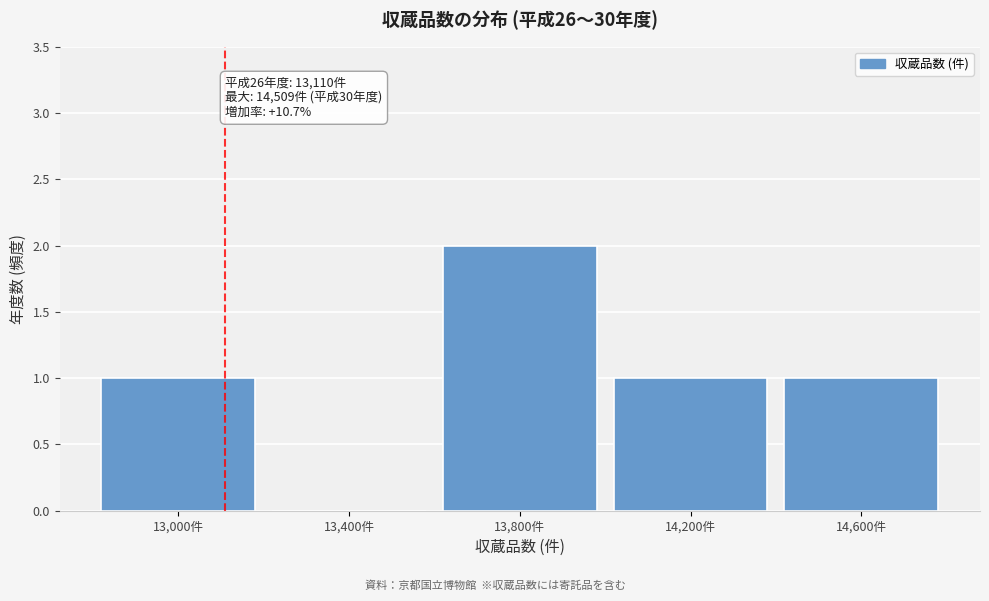

Reading left to right, list all the values displayed in this chart.

13,000件=1	13,400件=0	13,800件=2	14,200件=1	14,600件=1